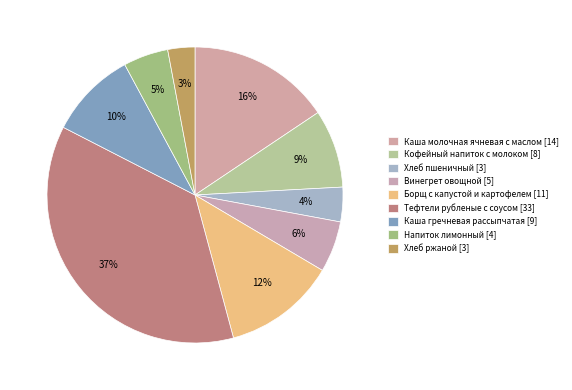

Combined, do Хлеб пшеничный and Хлеб ржаной account for over 50%?

No